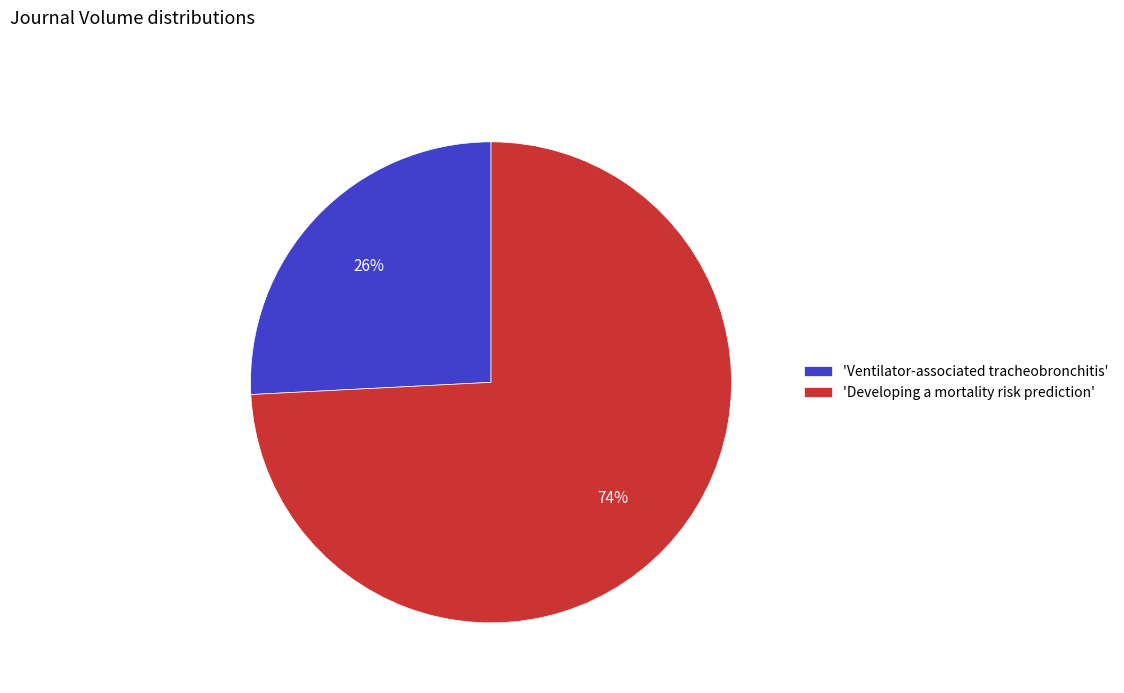

To the nearest percent, what portion does 'Developing a mortality risk prediction' represent?

74%